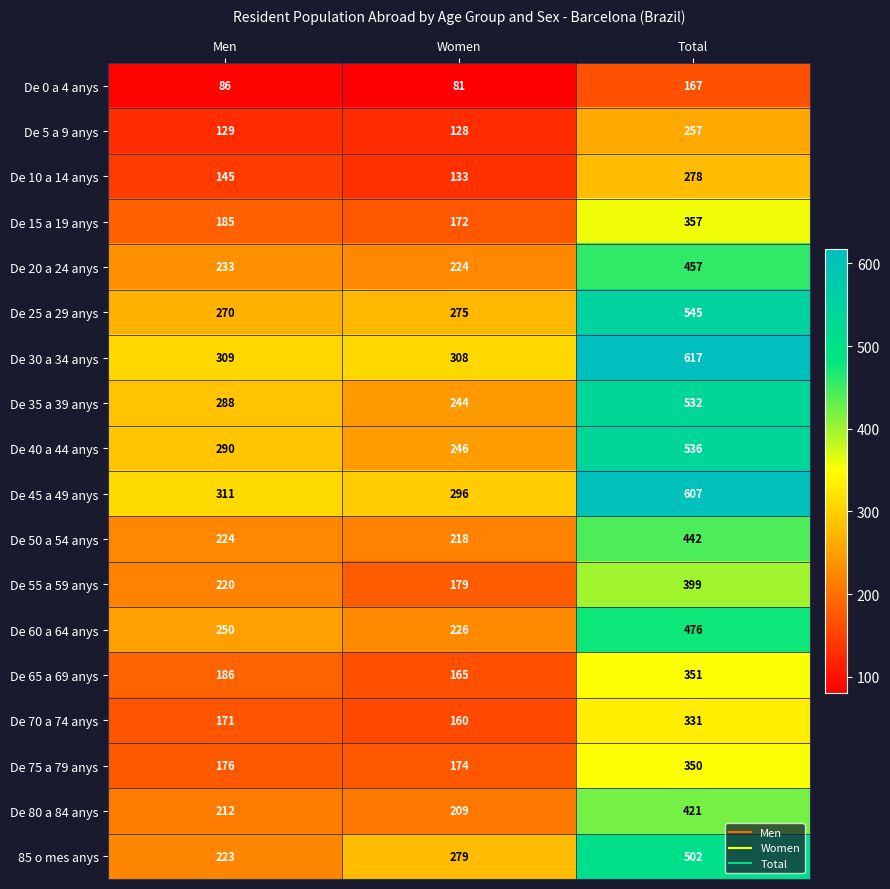

At how many categories does at least one series exceed 257?

3